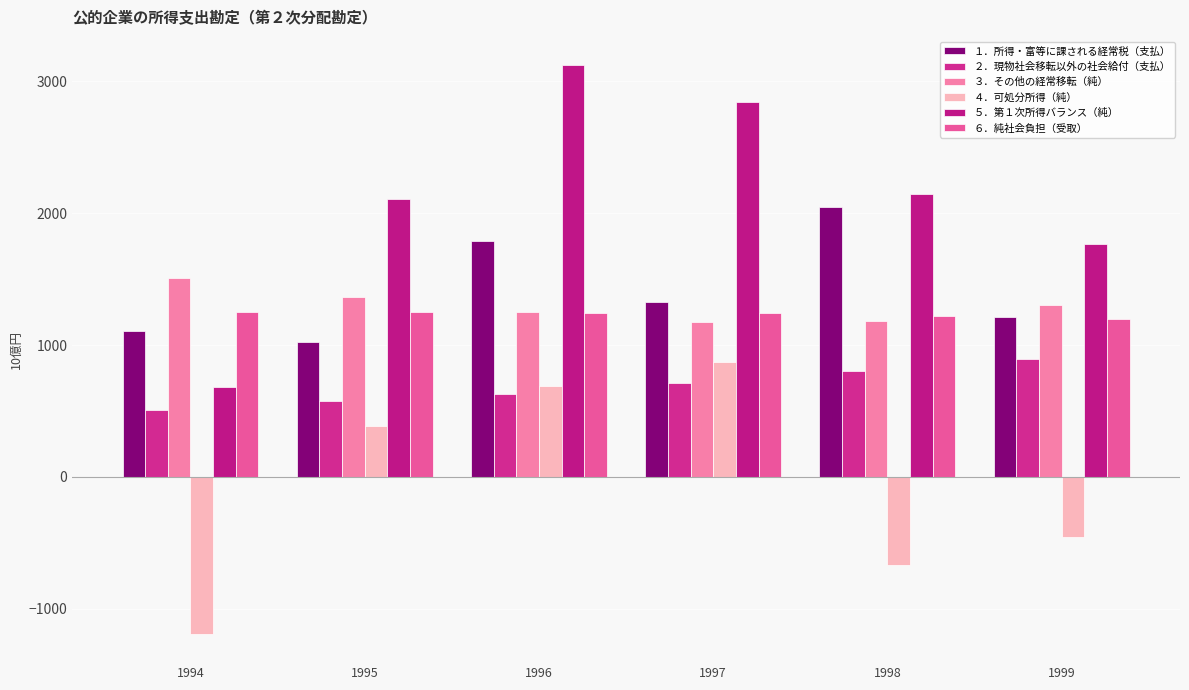

What is the approximate value of １．所得・富等に課される経常税（支払） at 1999?

1216.2